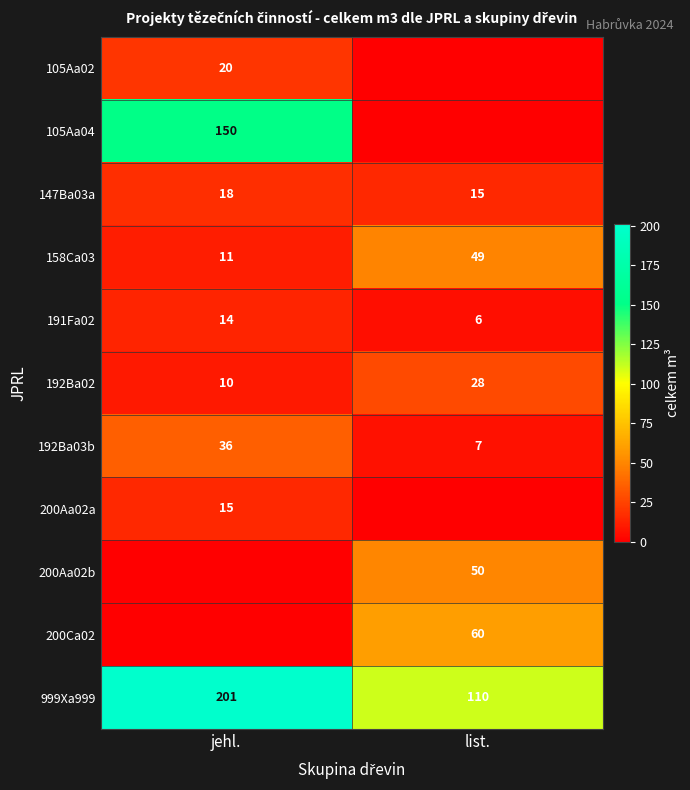

What is the sum of the 191Fa02 values at list. and jehl.?

20